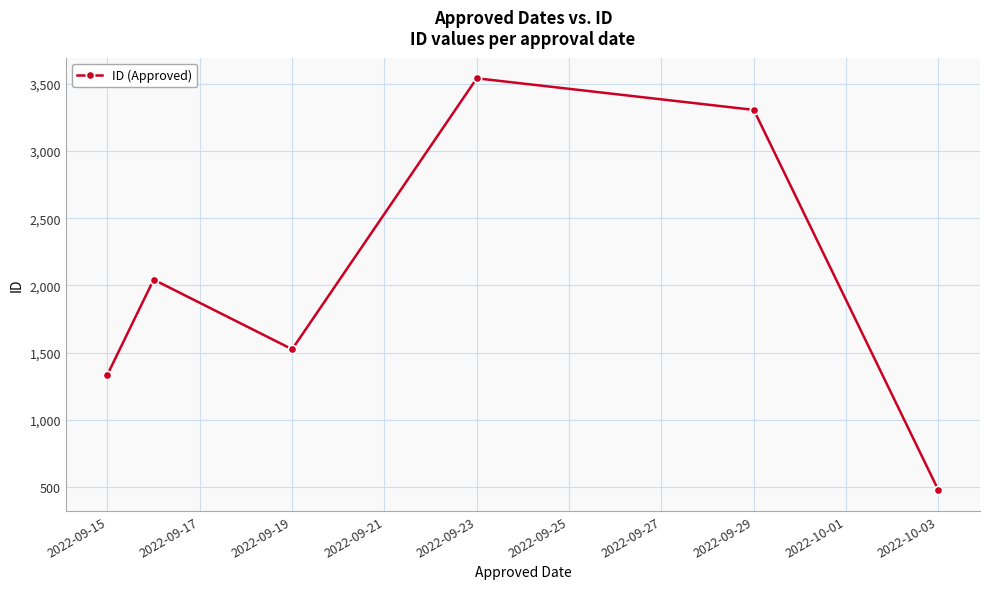

What is the value of the 2nd point from the left?

2043